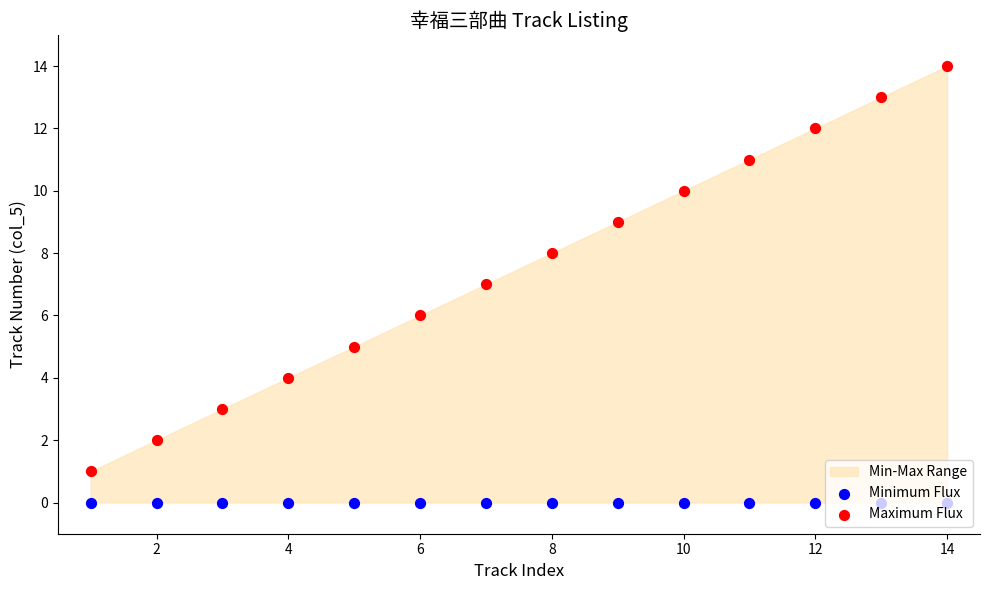

Is the value of Maximum Flux at 6 greater than the value of Minimum Flux at 16?

Yes